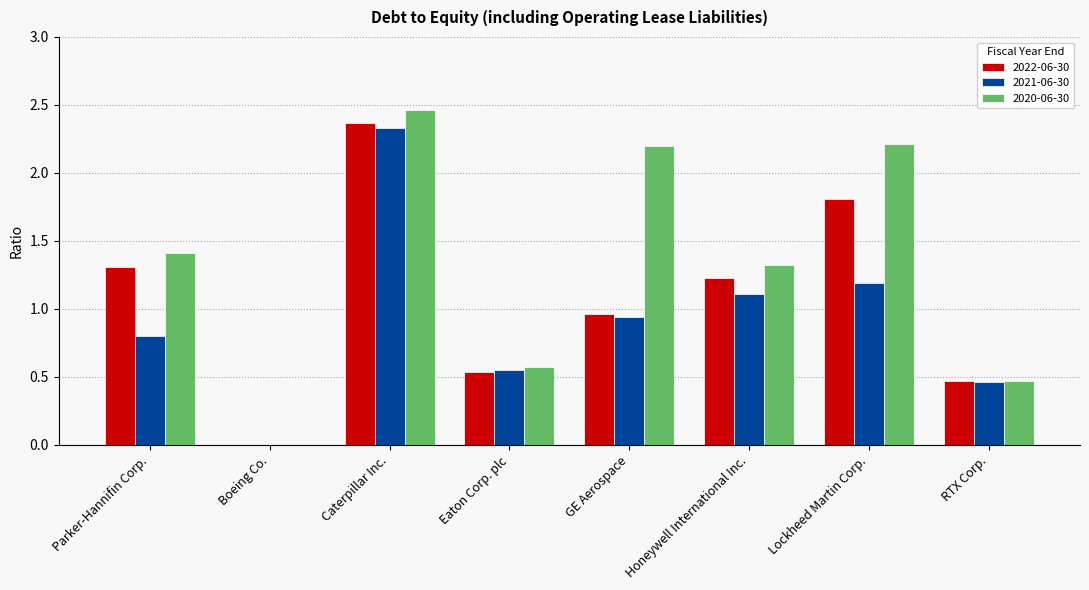

What is the sum of the 2021-06-30 values at Lockheed Martin Corp. and Parker-Hannifin Corp.?

2.0